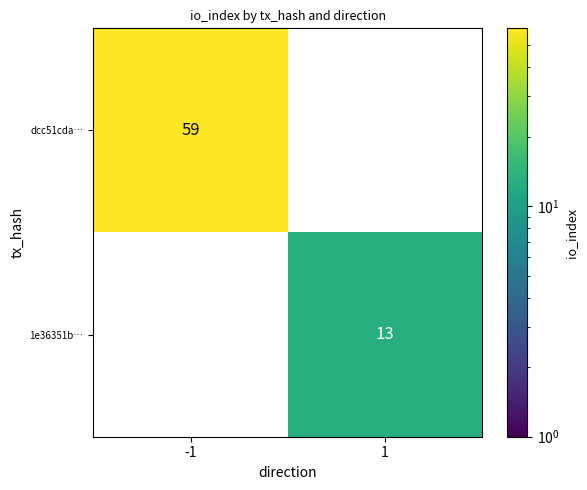

Which category has the highest value across all series?

-1